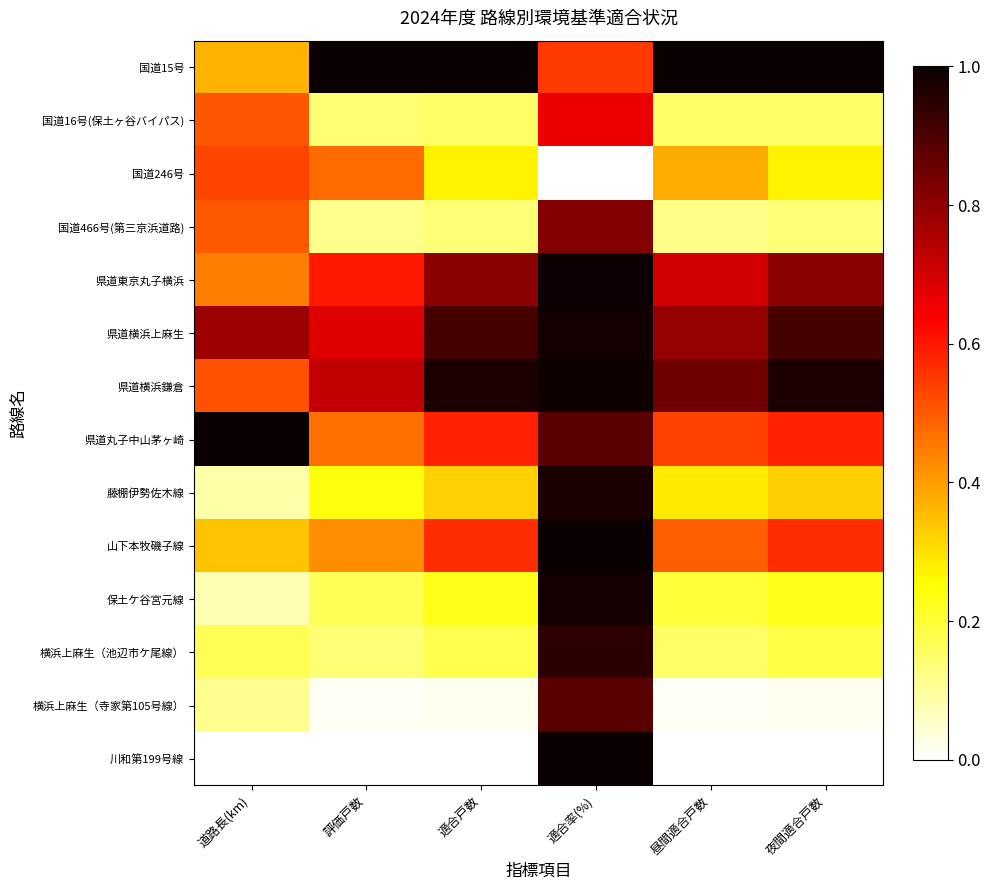

Between 適合率(%) and 夜間適合戸数, which is larger?

夜間適合戸数